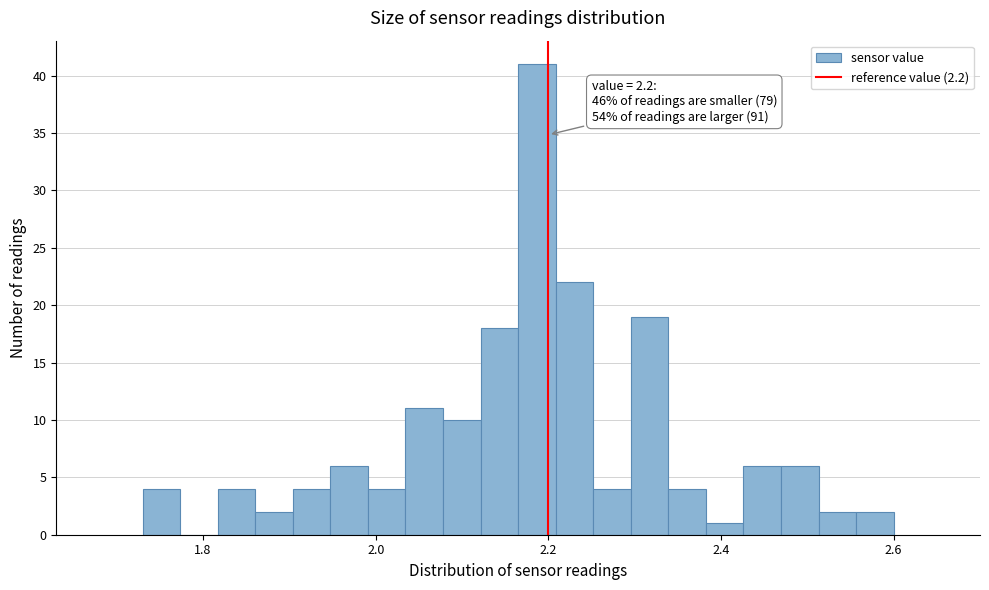

Around what value on the x-axis is the tallest bar? Give the approximate position of its centre, as read against the axis.

2.18